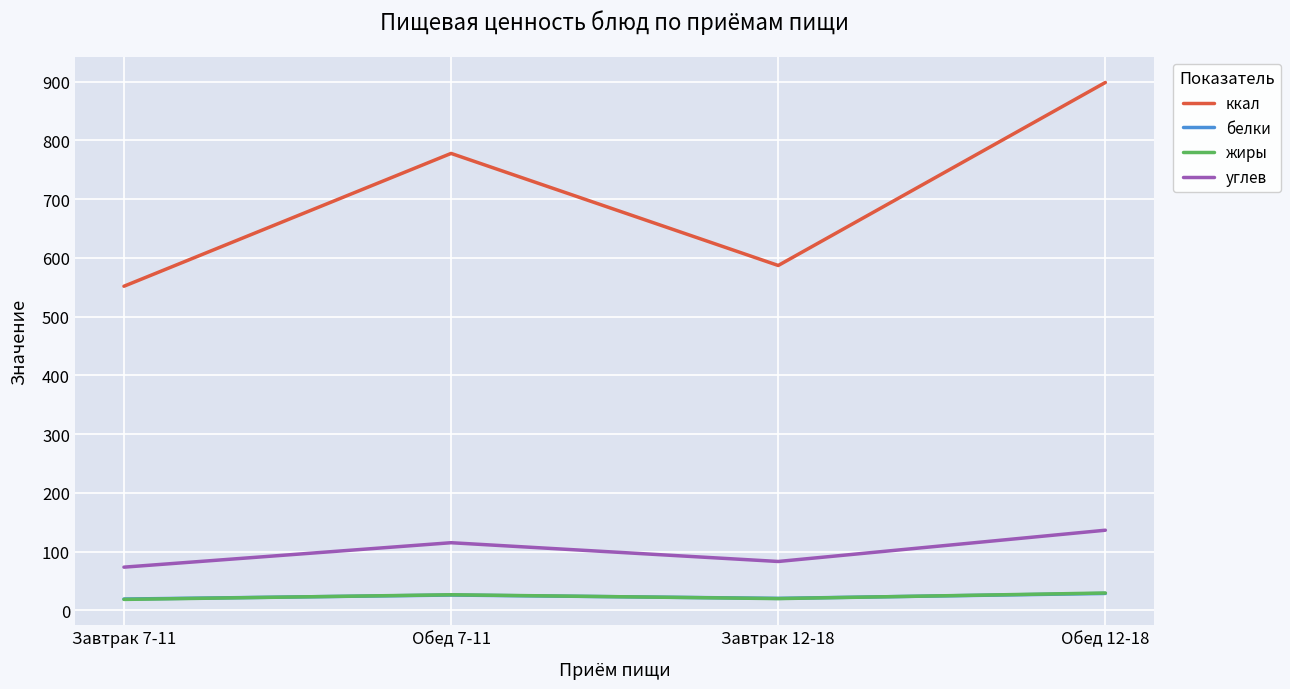

What is the maximum value for ккал?

898.5